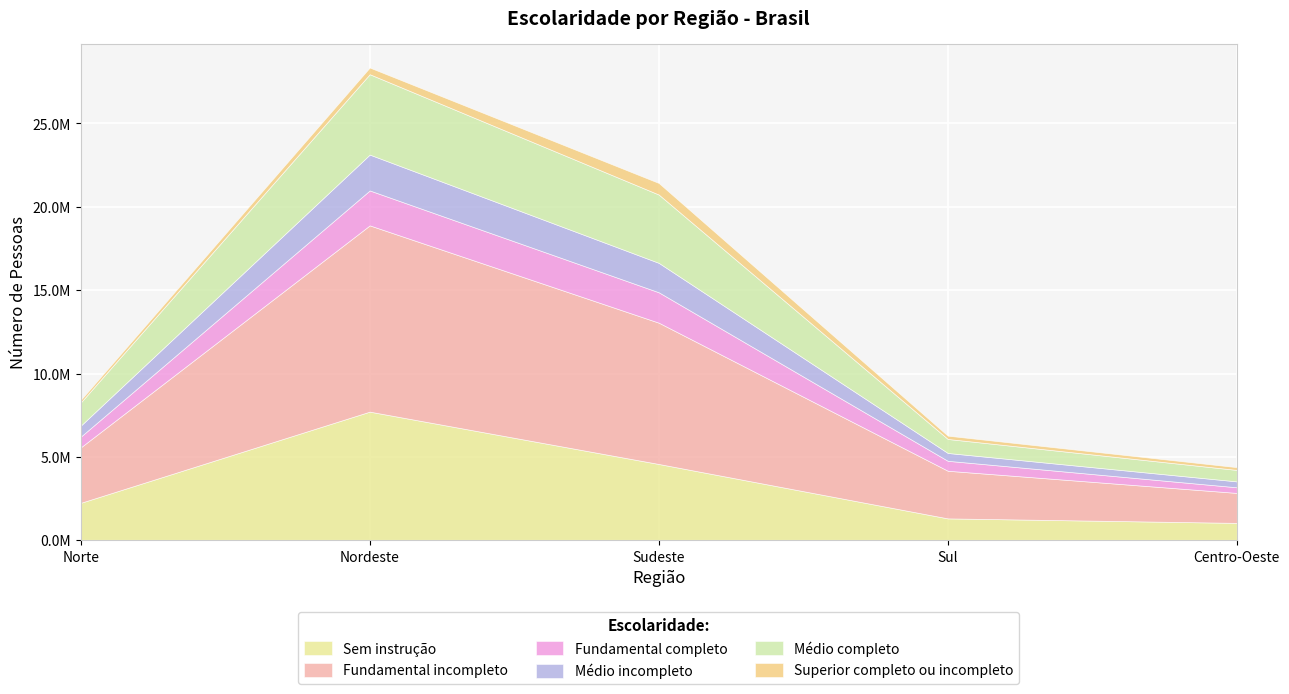

Which series changed the most between Sudeste and Sul?

Fundamental incompleto